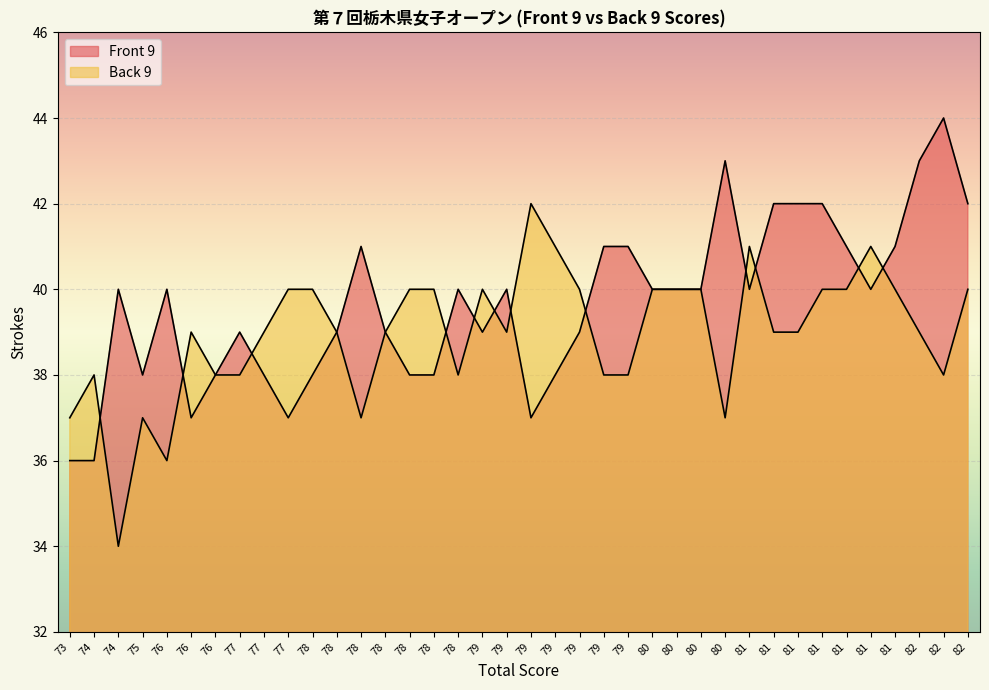

What value does the Back 9 series have at 81?

40